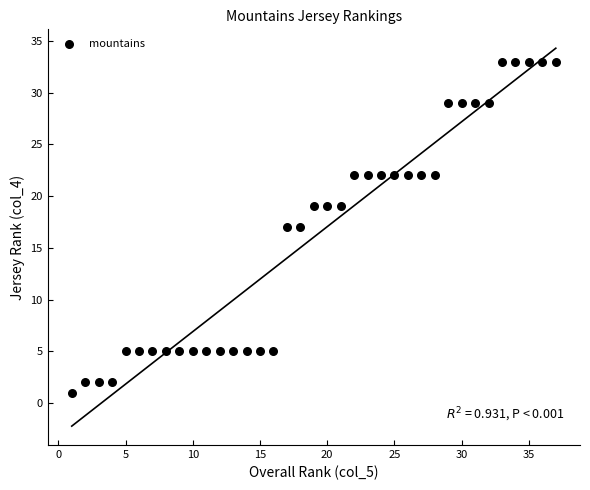

What is the range of X values (max minus min)?

36